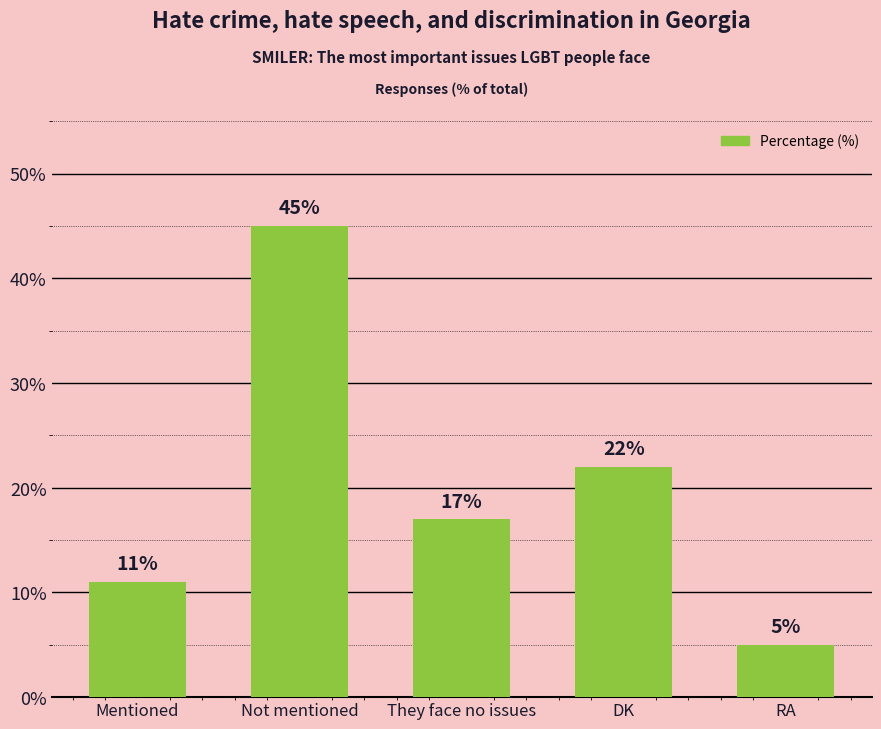

What is the label of the 4th bar from the left?

DK